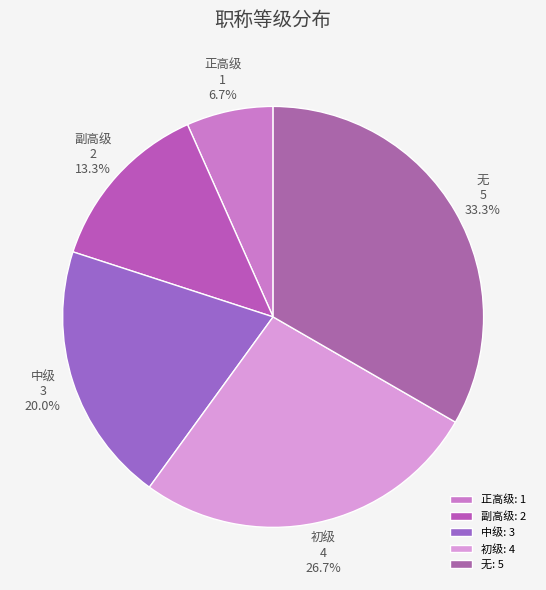

Is there any slice that represents more than half of the pie?

No